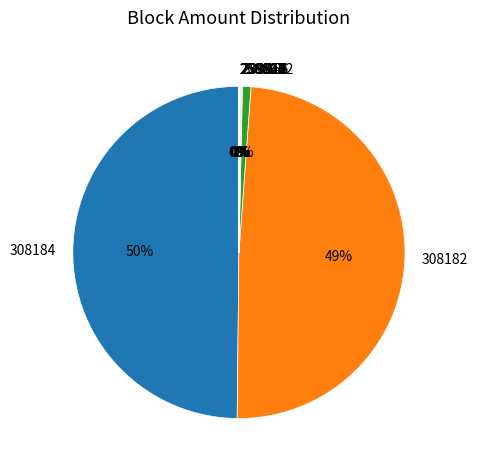

To the nearest percent, what is the average slice percentage?

10%